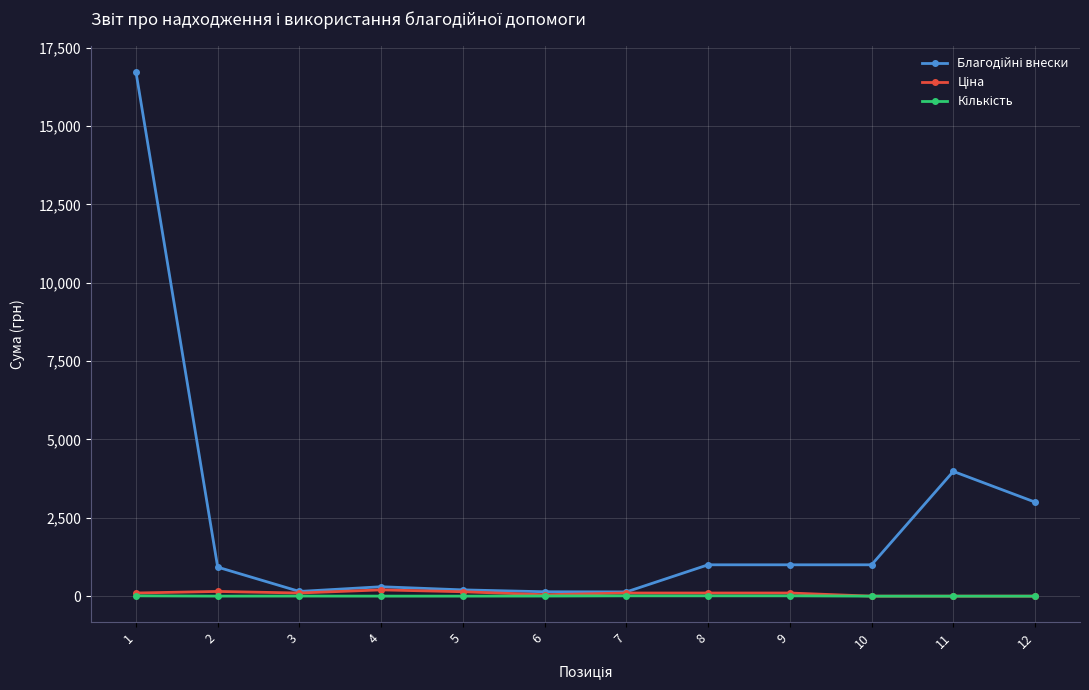

What is the difference between the maximum and minimum values in the Ціна series?

200